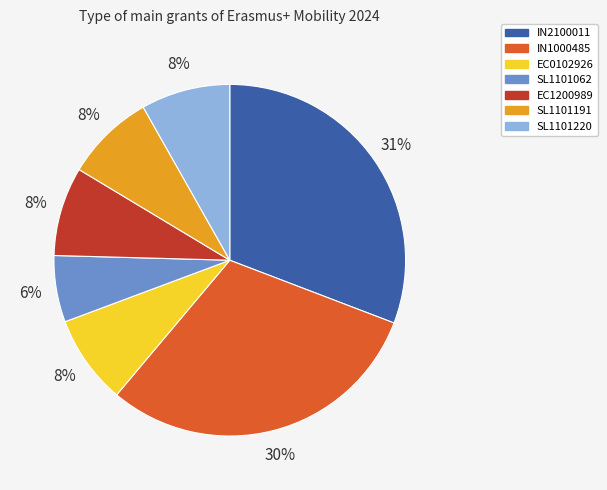

What is the ratio of the value at SL1101191 to the value at EC0102926?

1.0